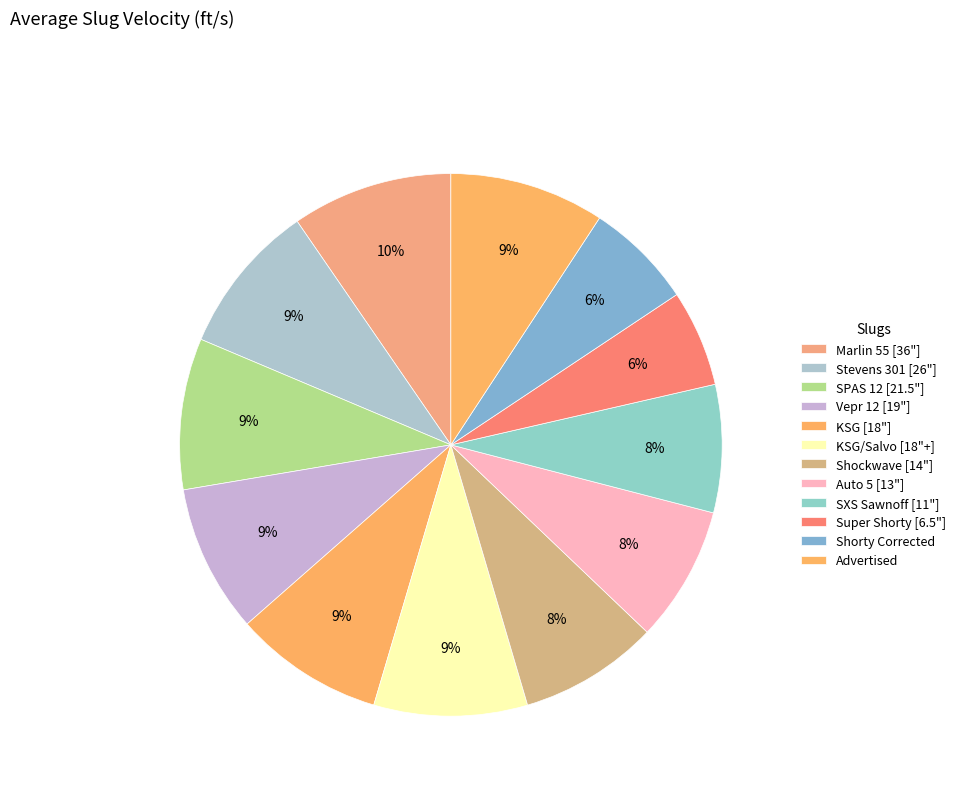

What is the smallest slice in the pie chart?

Super Shorty [6.5"]